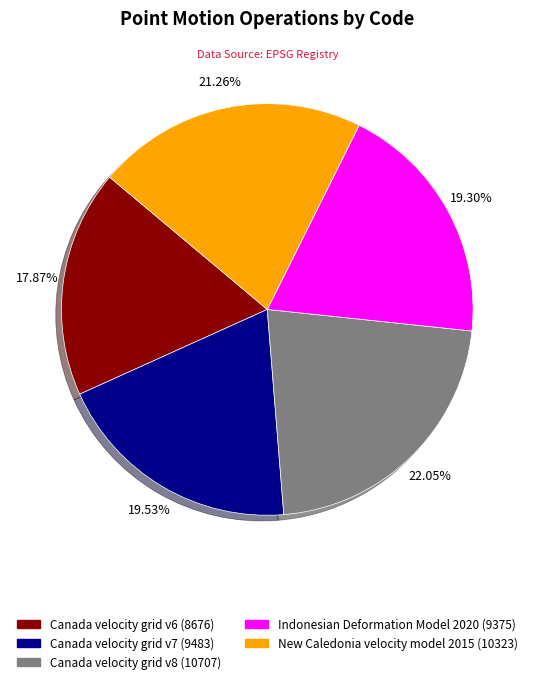

Is New Caledonia velocity model 2015 the majority of the pie?

No